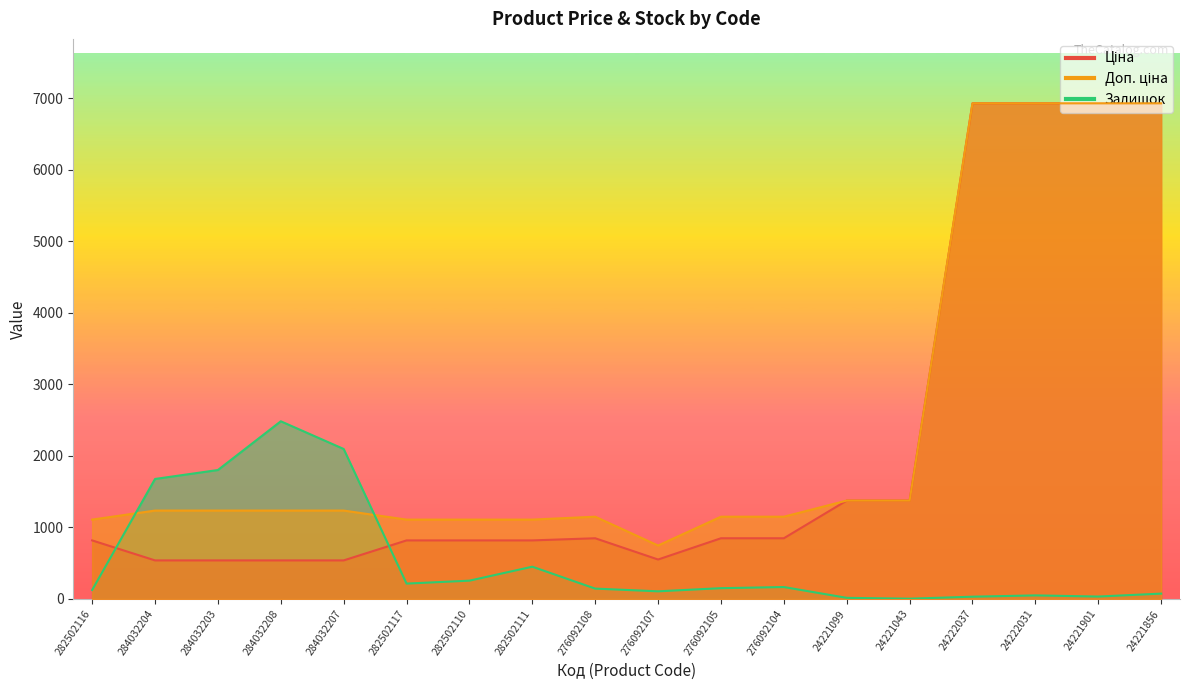

What are all the series names shown in the legend?

Ціна, Доп. ціна, Залишок